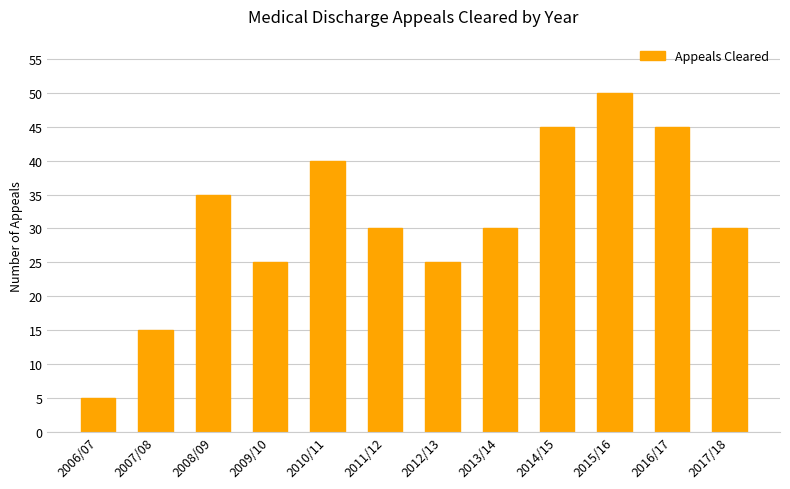

What value does the data have at 2007/08?

15